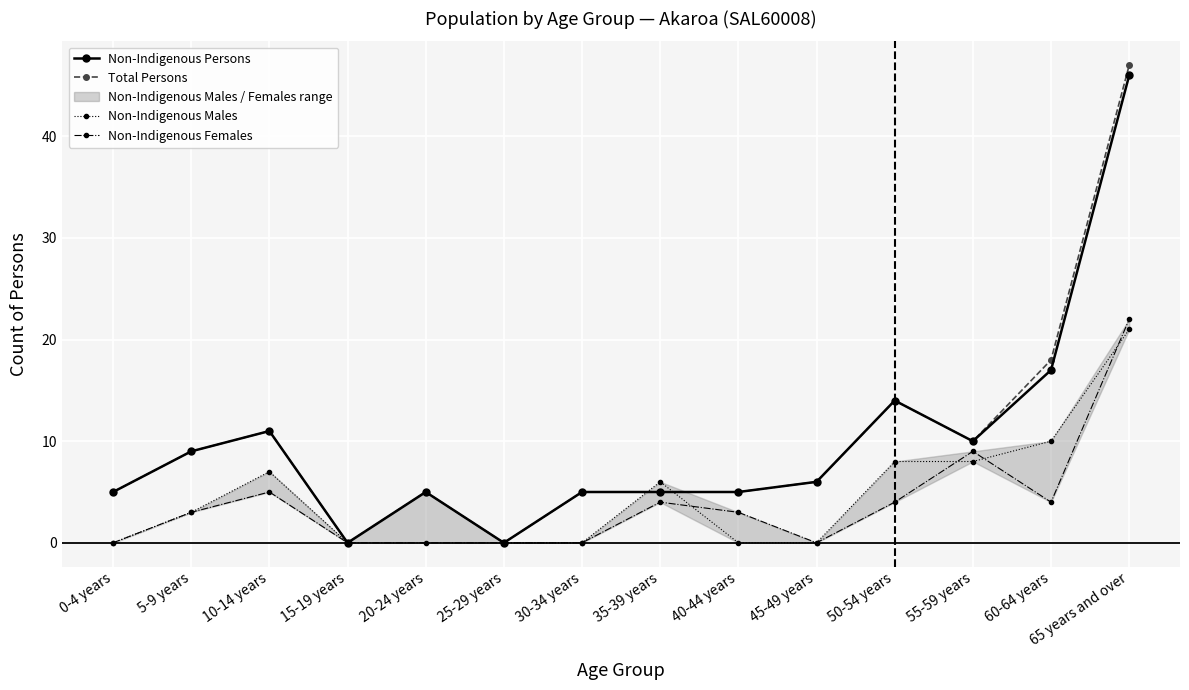

After their last crossing, which series has the higher values: Non-Indigenous Males or Non-Indigenous Females?

Non-Indigenous Females